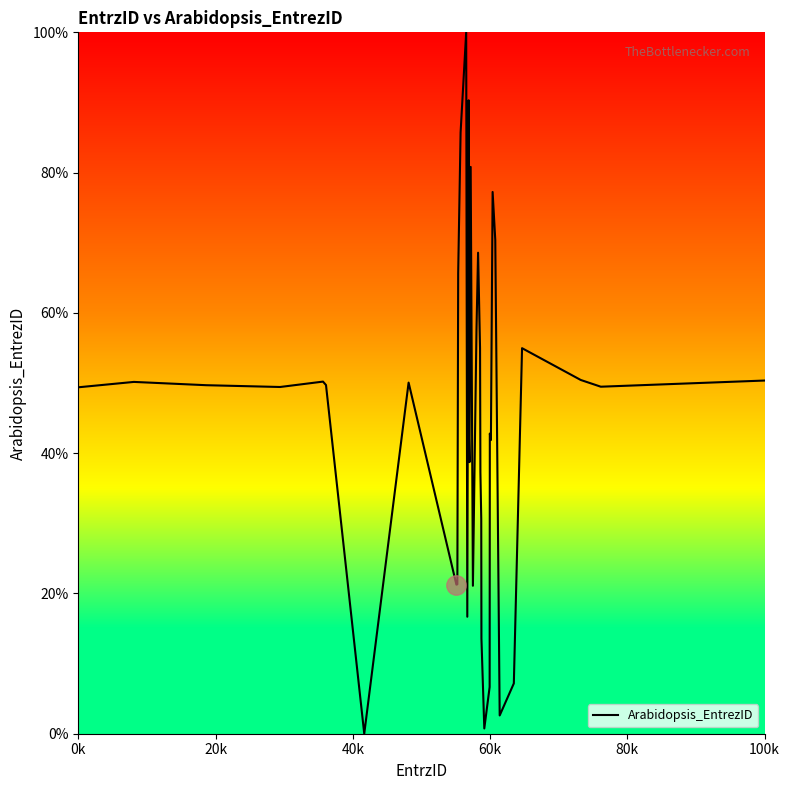

What is the maximum value shown in the chart?

100.0